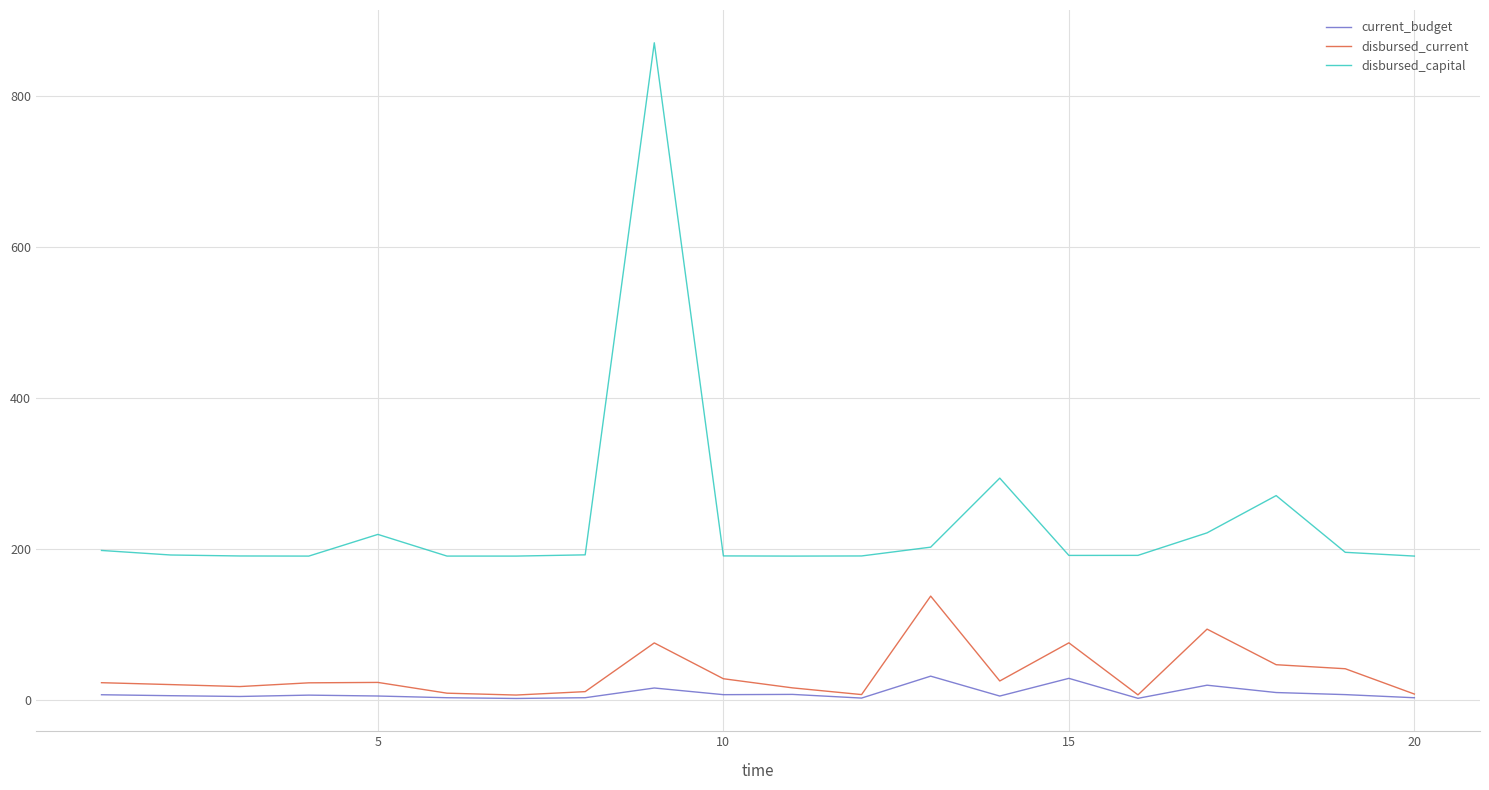

What is the maximum value for disbursed_current?

137.0